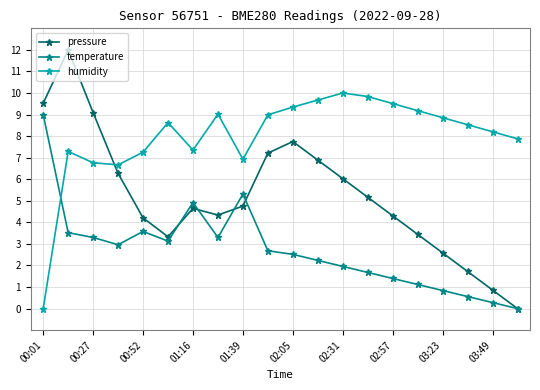

Rank the series by their average value, from lowest to highest.

temperature, pressure, humidity